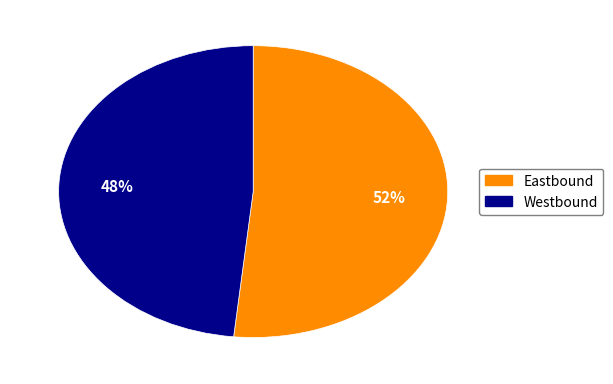

Between Westbound and Eastbound, which is larger?

Eastbound